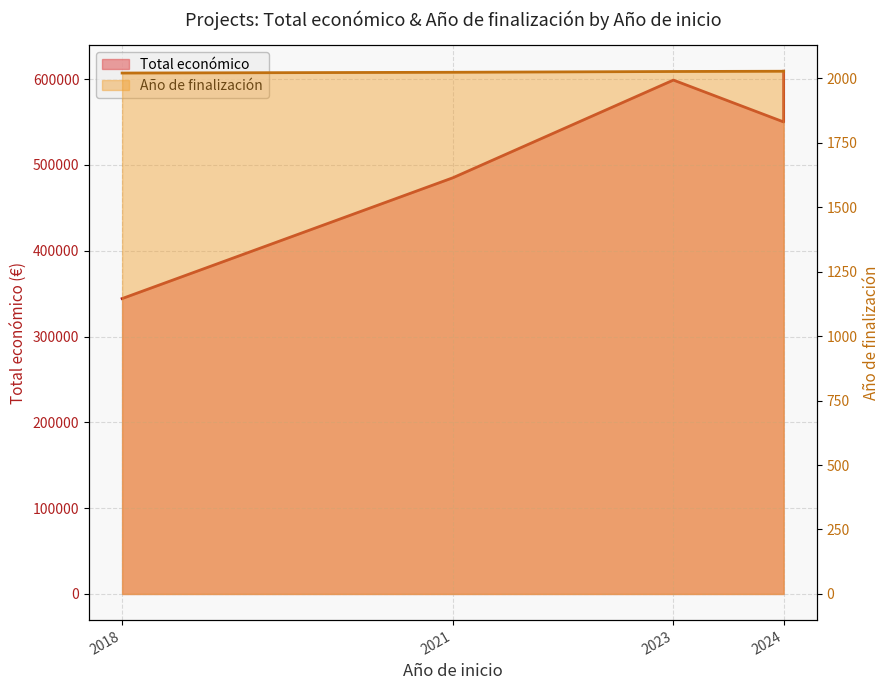

Is the value of Total económico at 2024 greater than the value of Año de finalización at 2023?

Yes